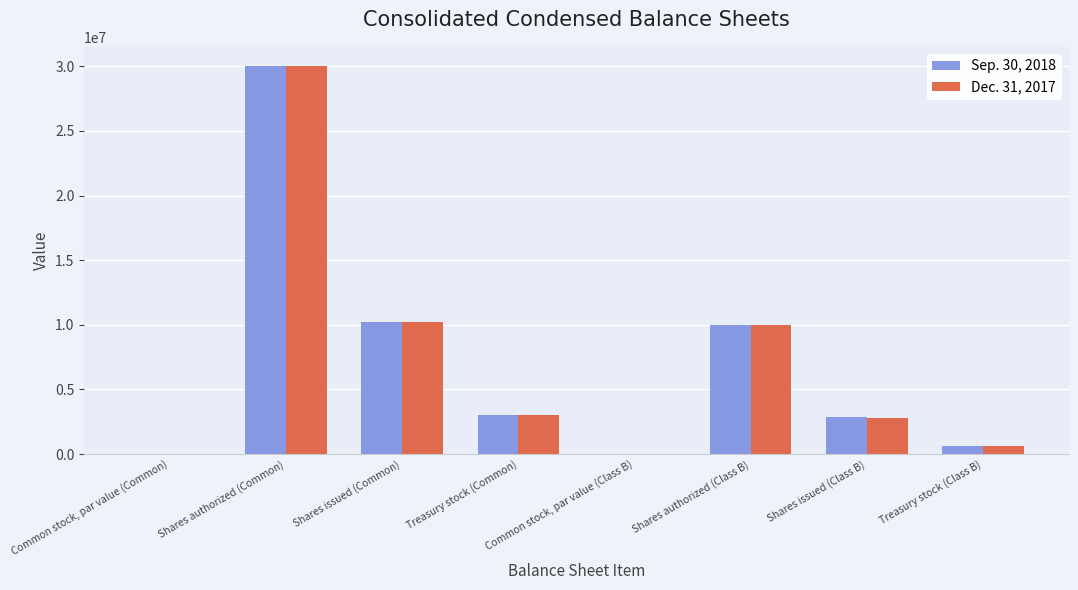

Count the number of data series in this chart.

2